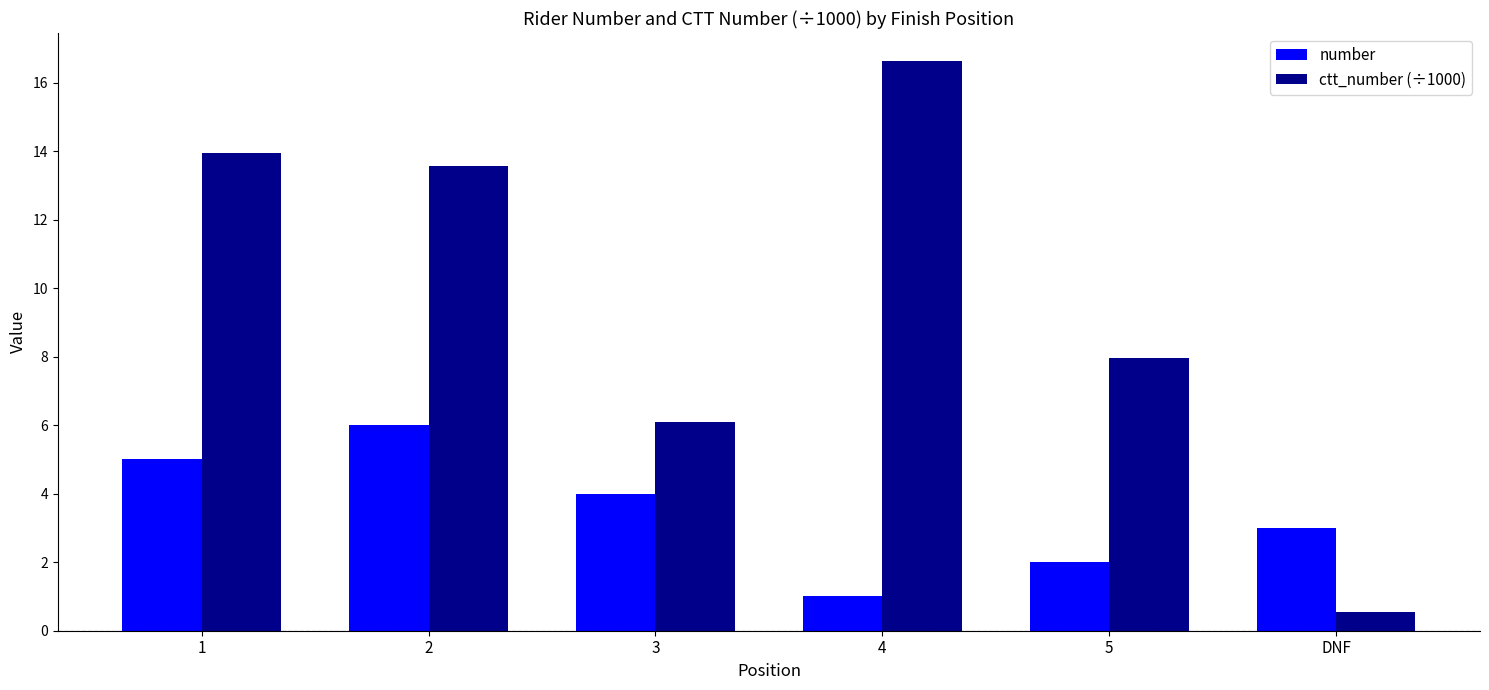

Is the value of number at 1 greater than the value of ctt_number (÷1000) at 2?

No